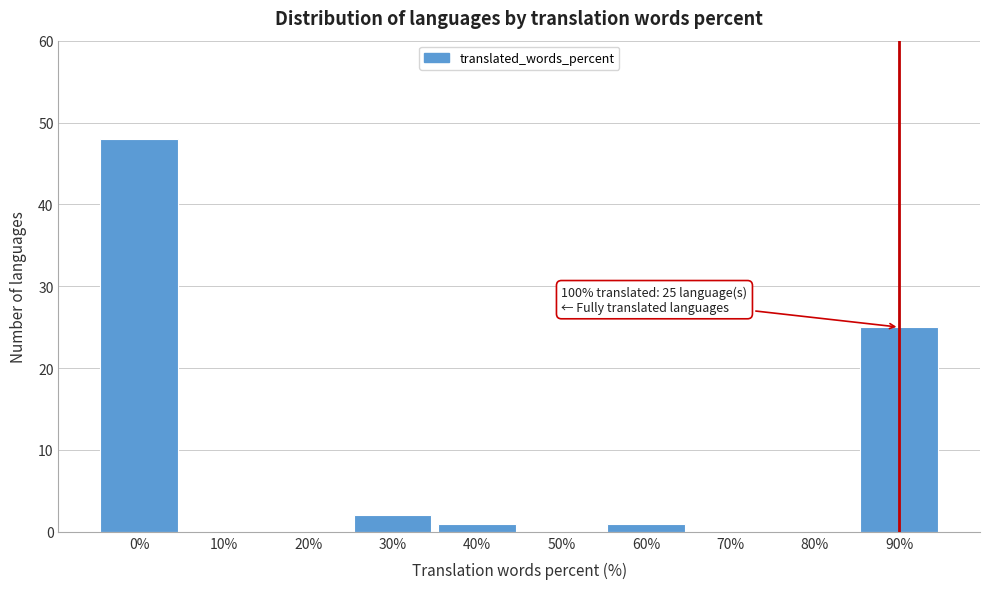

Reading left to right, transcribe all the data shown in this chart.

0%=48	10%=0	20%=0	30%=2	40%=1	50%=0	60%=1	70%=0	80%=0	90%=25